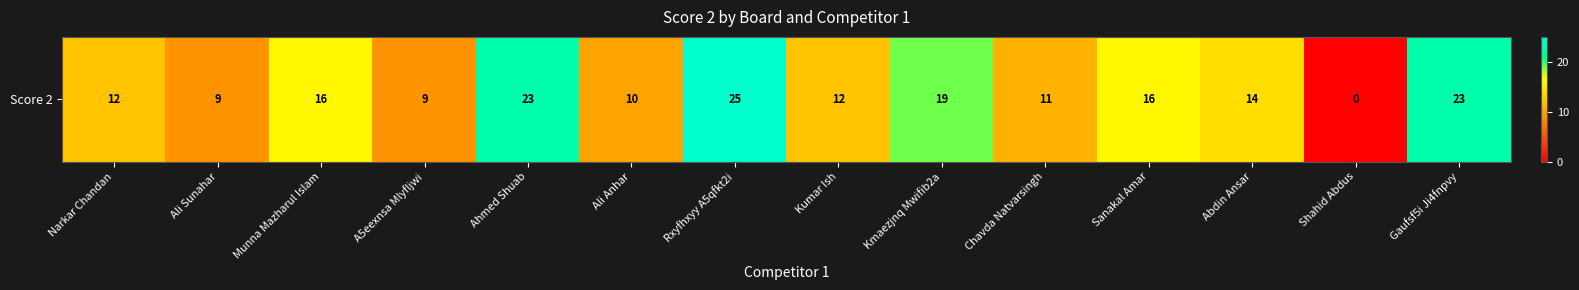

Reading right to left, transcribe all the data shown in this chart.

Gaufsf5i Ji4fnpvy=23	Shahid Abdus=0	Abdin Ansar=14	Sanakal Amar=16	Chavda Natvarsingh=11	Kmaezjnq Mwifib2a=19	Kumar Ish=12	Rxyfhxyy A5qfkt2i=25	Ali Anhar=10	Ahmed Shuab=23	A5eexnsa Mlyfljwi=9	Munna Mazharul Islam=16	Ali Sunahar=9	Narkar Chandan=12